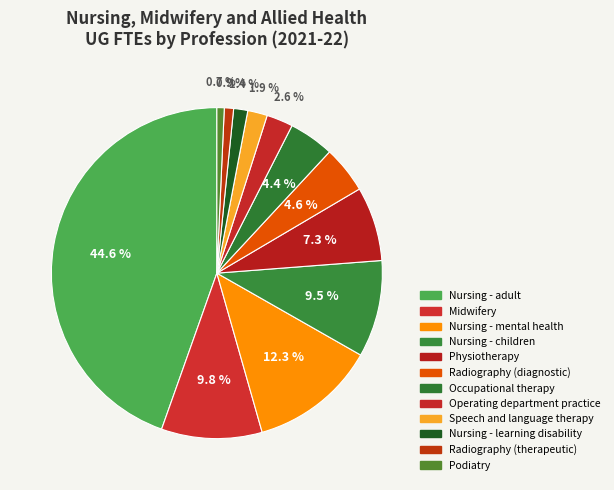

To the nearest percent, what is the difference between the largest and smallest slice percentages?

44%